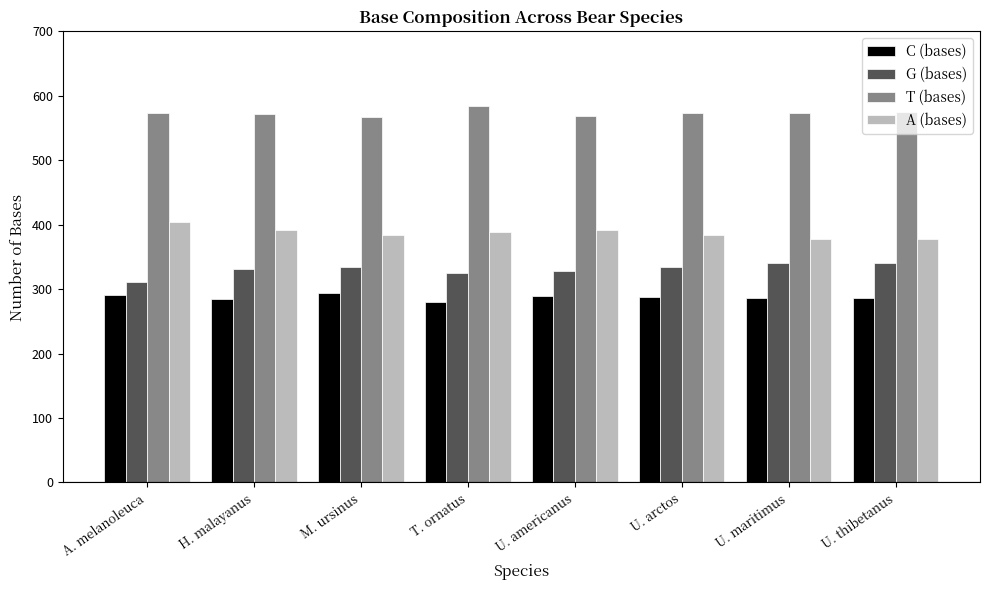

What is the sum of the C (bases) values at U. maritimus and U. thibetanus?

573